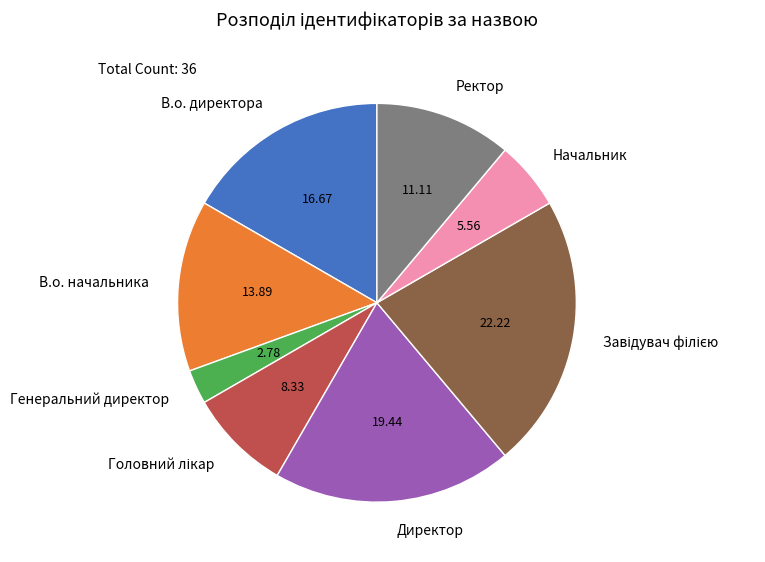

What is the ratio of the value at Начальник to the value at В.о. директора?

0.3